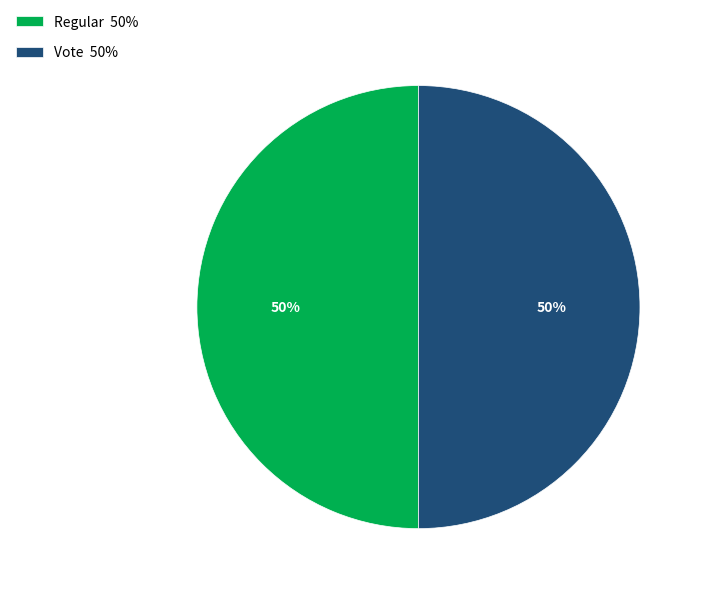

Do Vote 50% and Regular 50% together represent more than half of the pie?

Yes